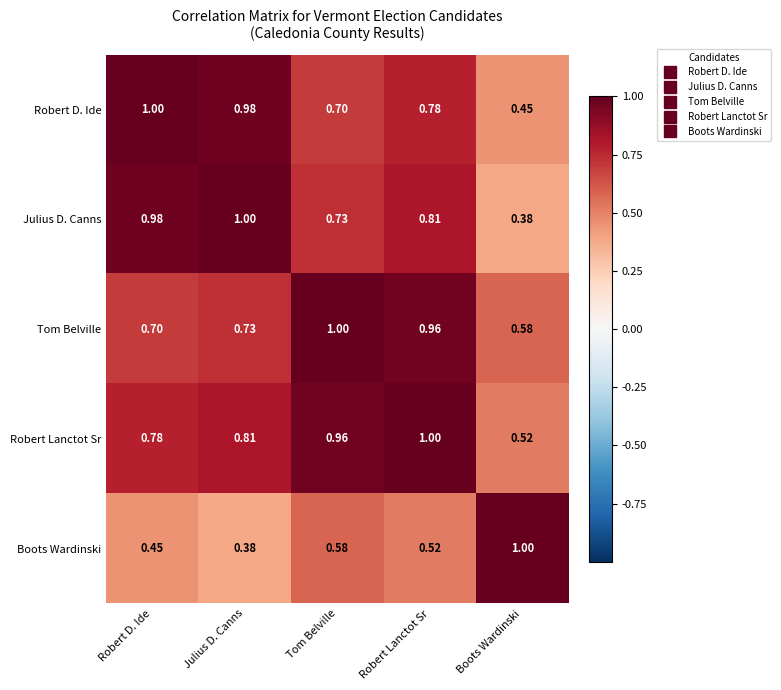

Rank the series at Boots Wardinski from lowest to highest value.

Julius D. Canns, Robert D. Ide, Robert Lanctot Sr, Tom Belville, Boots Wardinski